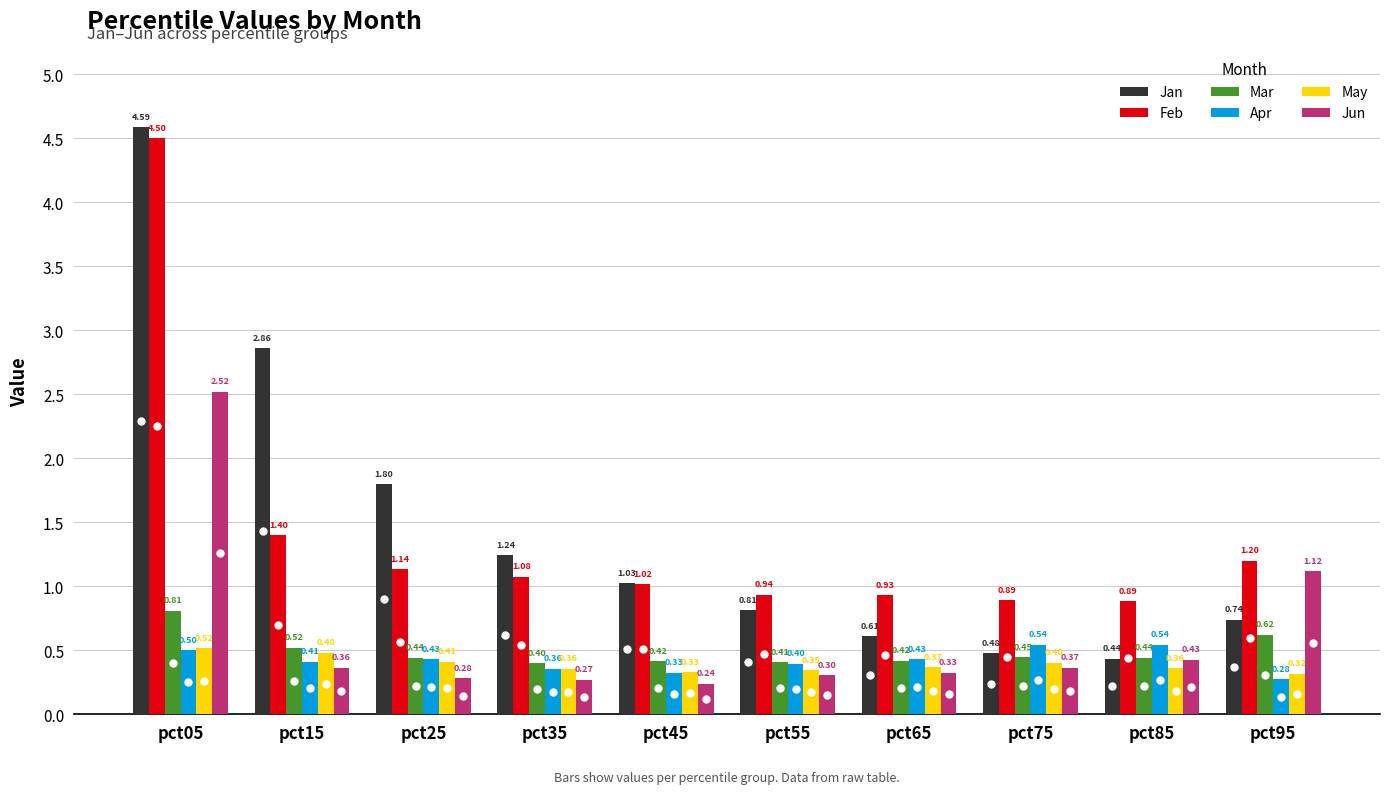

What is the average value of the Mar series?

0.5